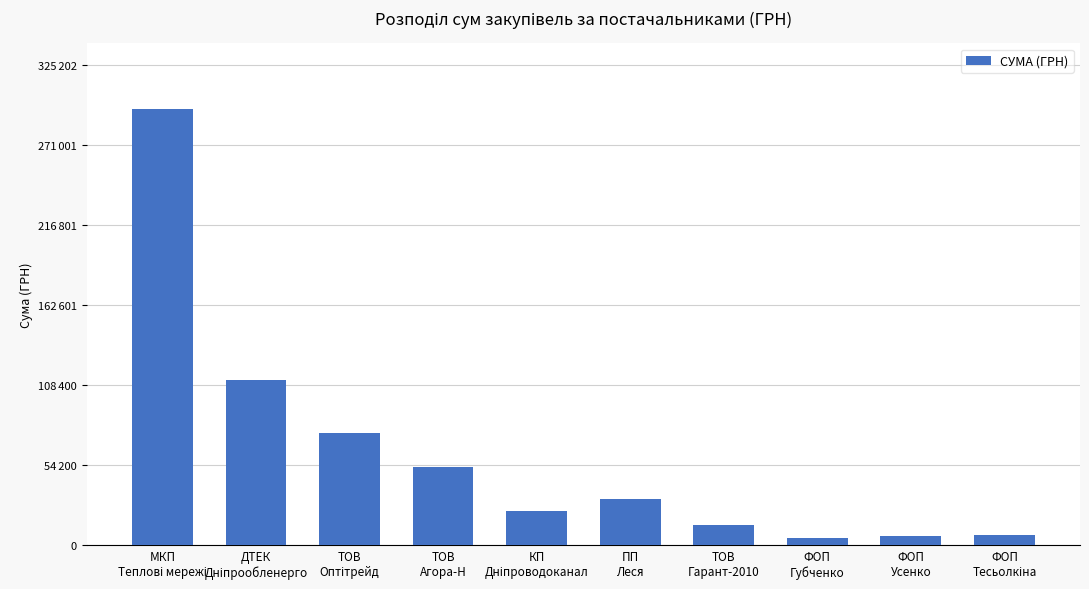

List the labels in order of value, smallest first.

ФОП
Губченко, ФОП
Усенко, ФОП
Тесьолкіна, ТОВ
Гарант-2010, КП
Дніпроводоканал, ПП
Леся, ТОВ
Агора-Н, ТОВ
Оптітрейд, ДТЕК
Дніпрообленерго, МКП
Теплові мережі